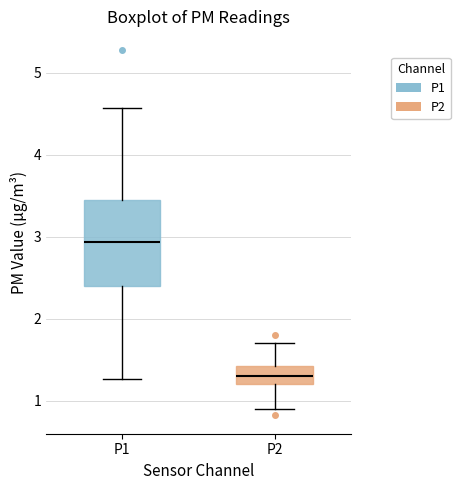

Where does the median line of the box for P1 sit on the y-axis? The values are not printed on the chart, so give them approximately, as read against the axis.

2.9